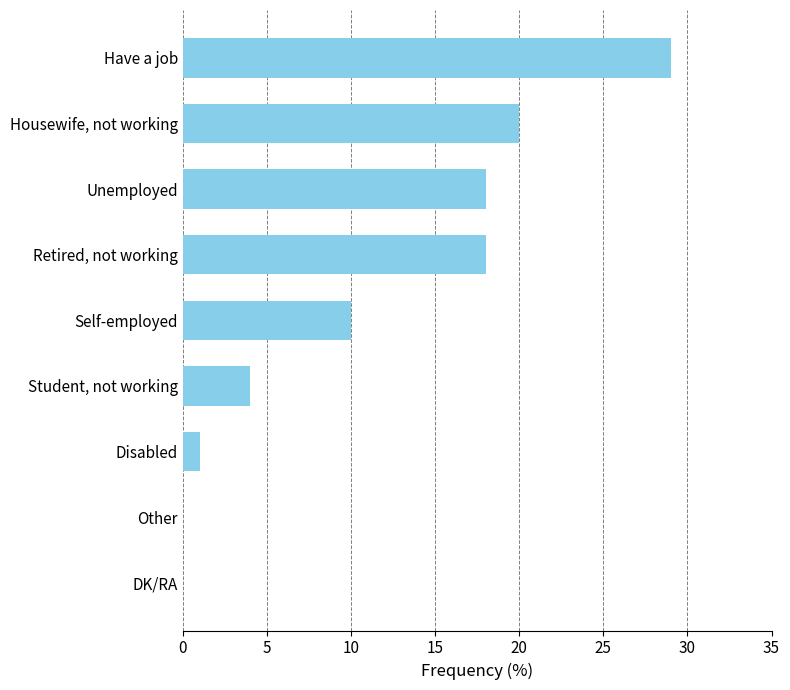

What is the sum of all values?

100